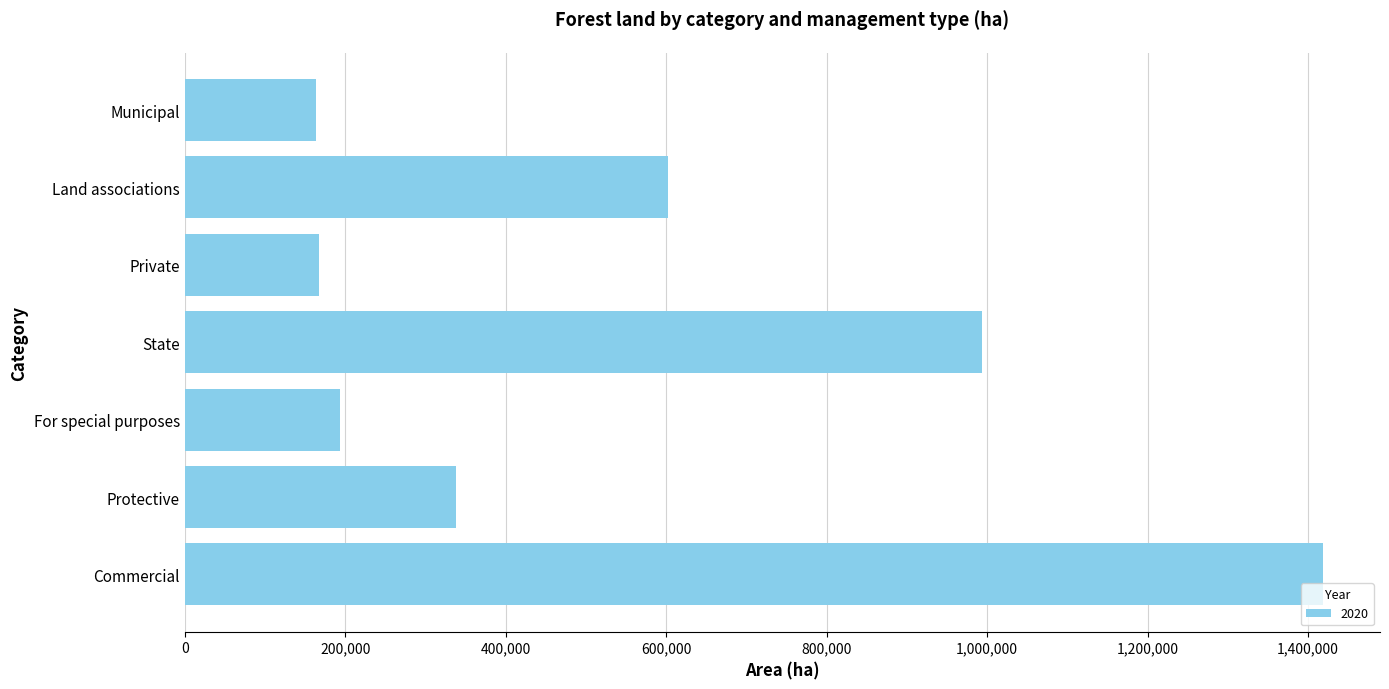

True or false: the data shows 338634 at Protective.

True